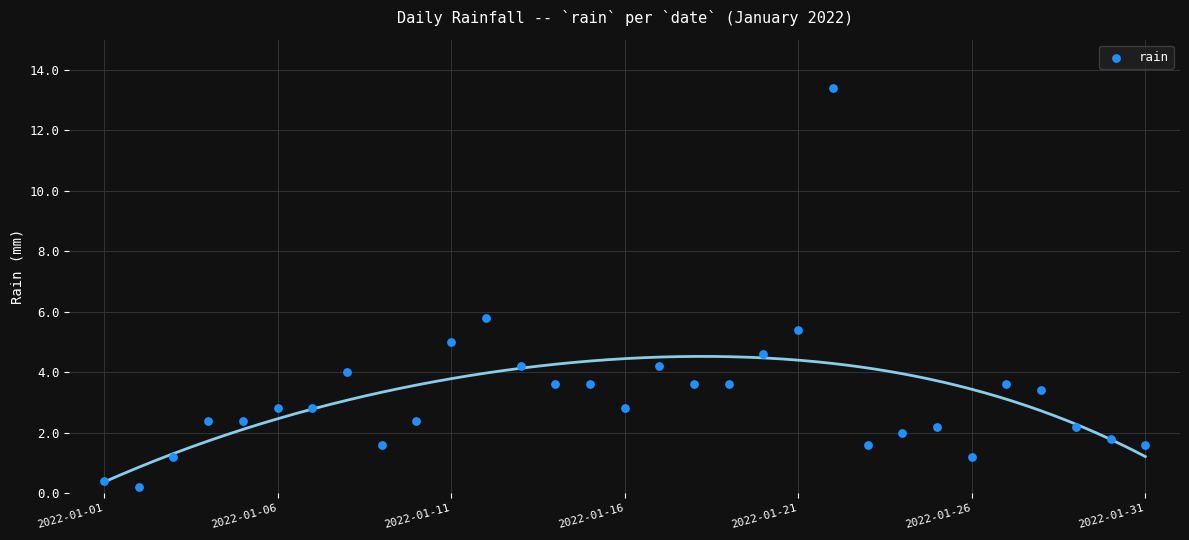

What Y value in the scatter plot is closest to 6?

5.8